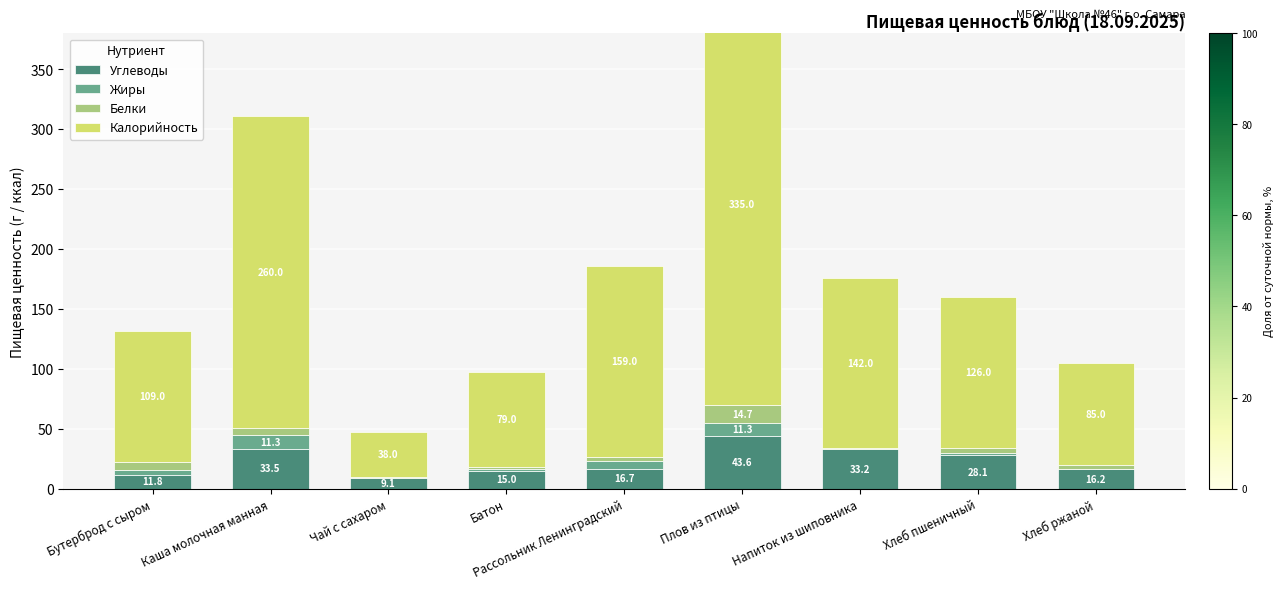

Which series has the widest spread of values?

Калорийность